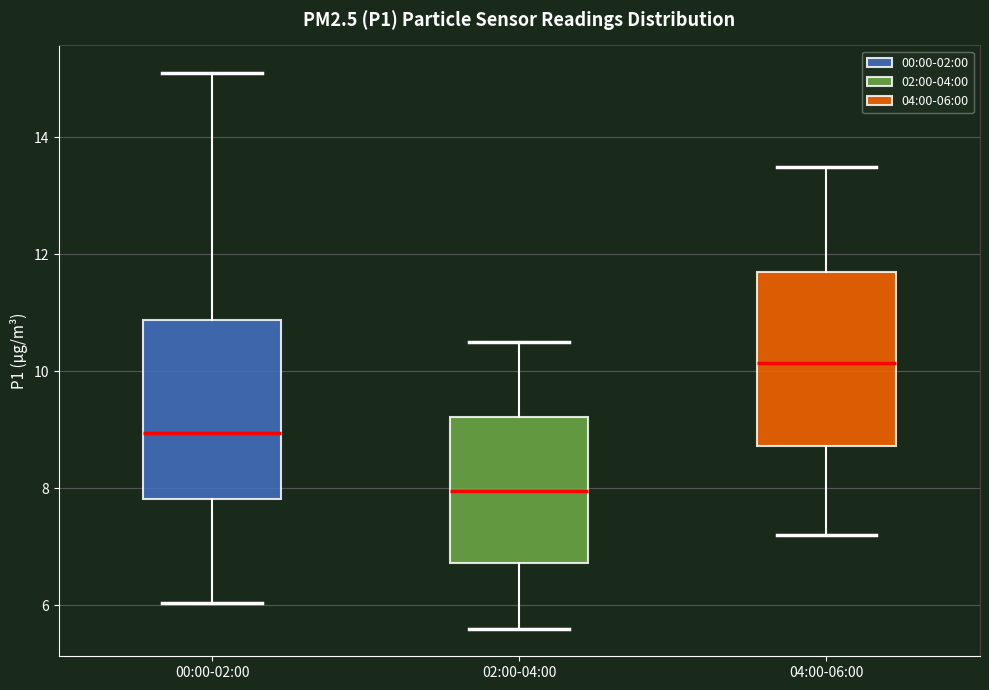

Which box has the lowest median line?

02:00-04:00